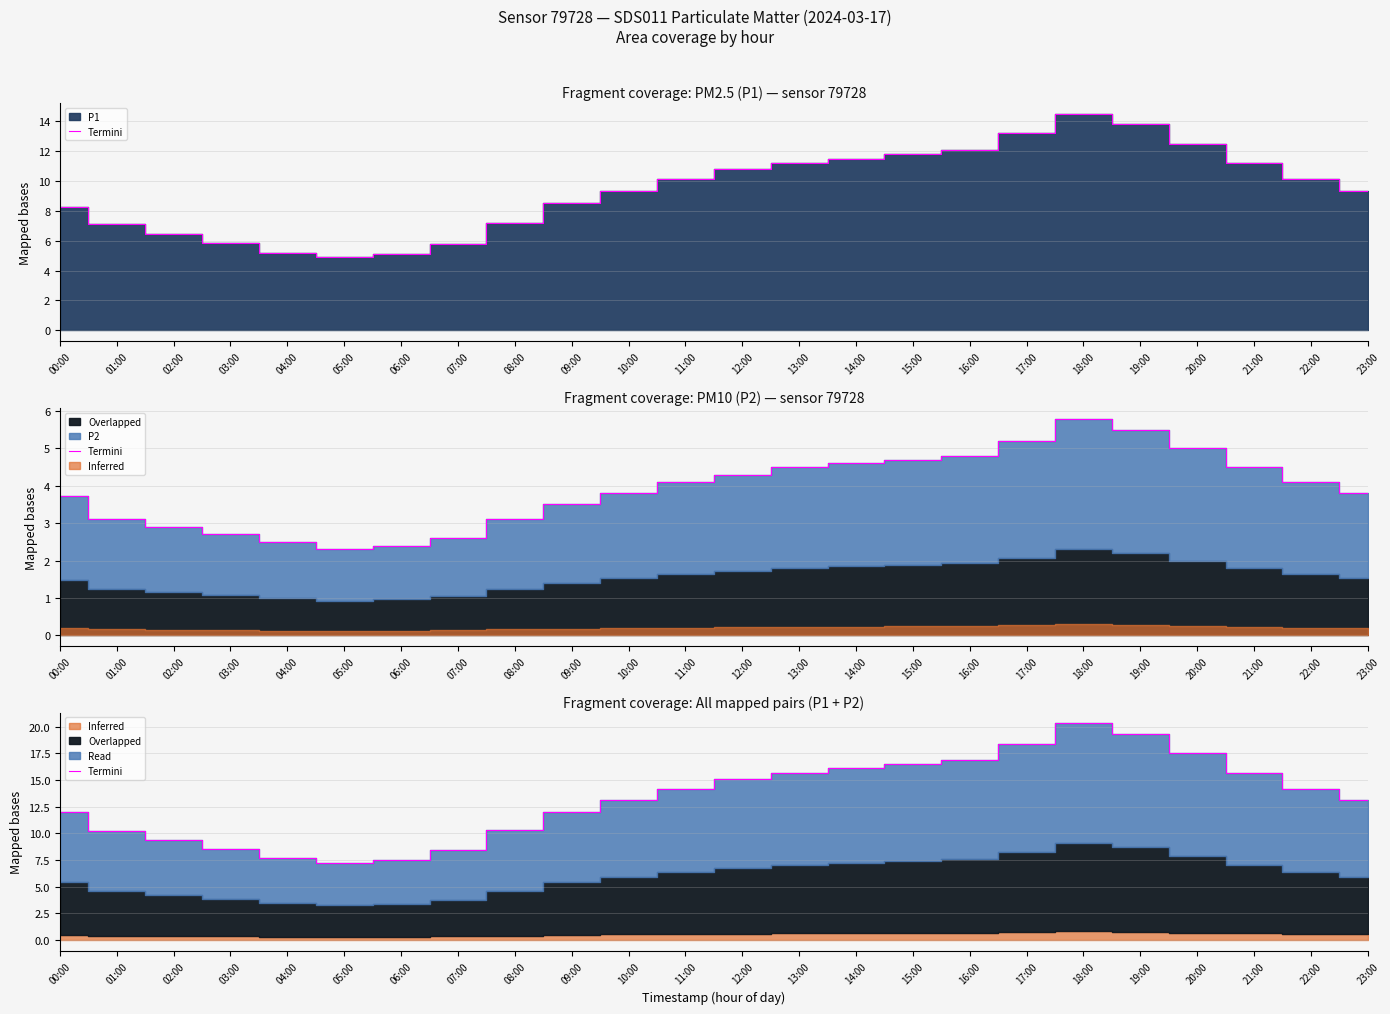

List the labels in order of value, largest first.

18:00, 19:00, 17:00, 20:00, 16:00, 15:00, 14:00, 13:00, 21:00, 12:00, 11:00, 22:00, 10:00, 23:00, 09:00, 00:00, 08:00, 01:00, 02:00, 03:00, 07:00, 04:00, 06:00, 05:00